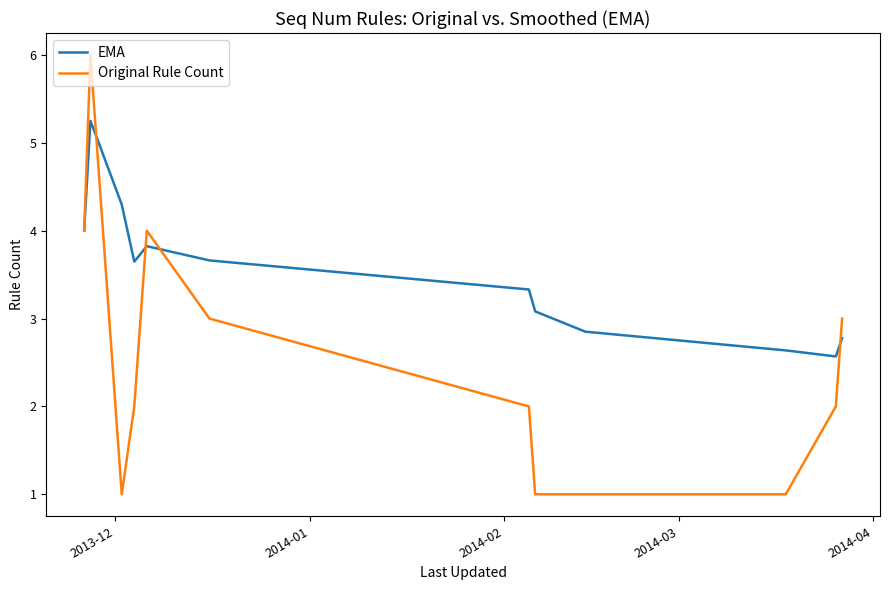

Which series has the widest spread of values?

Original Rule Count